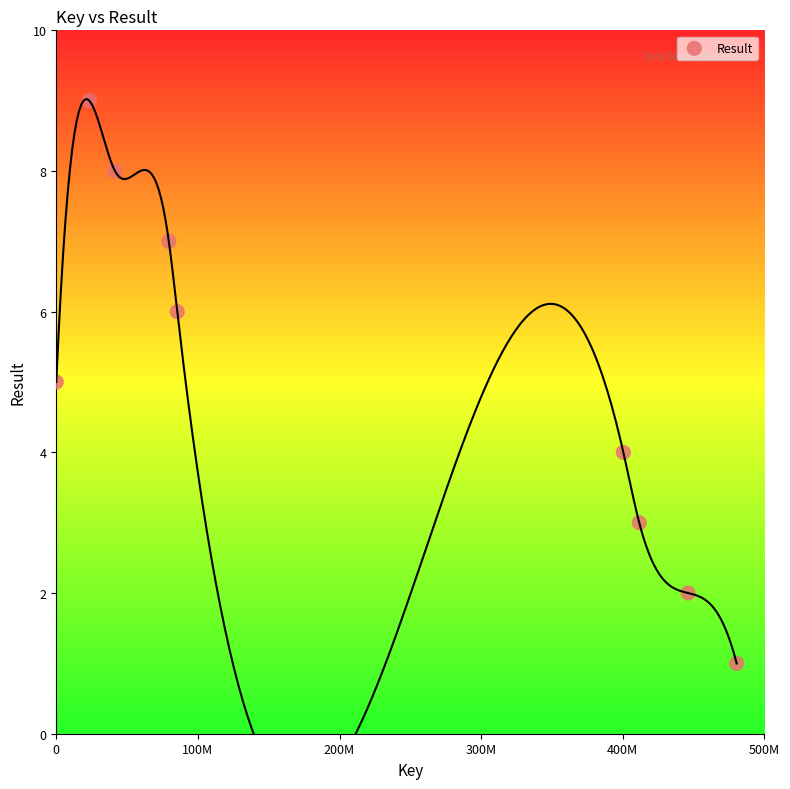

What is the average Y value?

5